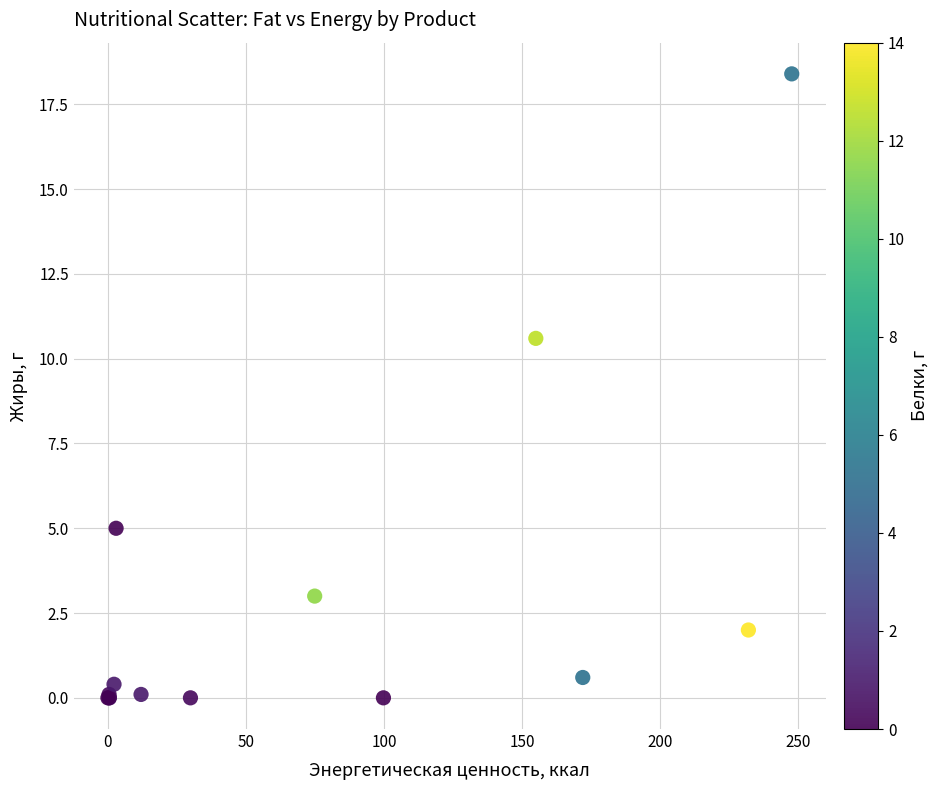

What Y value in the scatter plot is closest to 9?

10.6